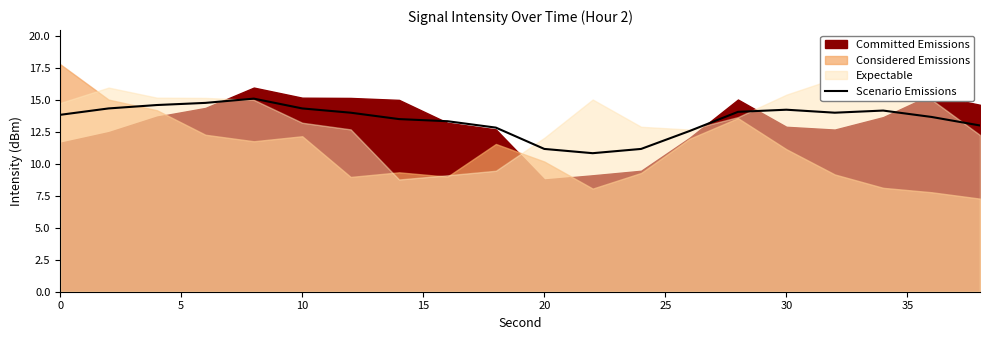

What is the lowest value of the Scenario Emissions series?

10.8